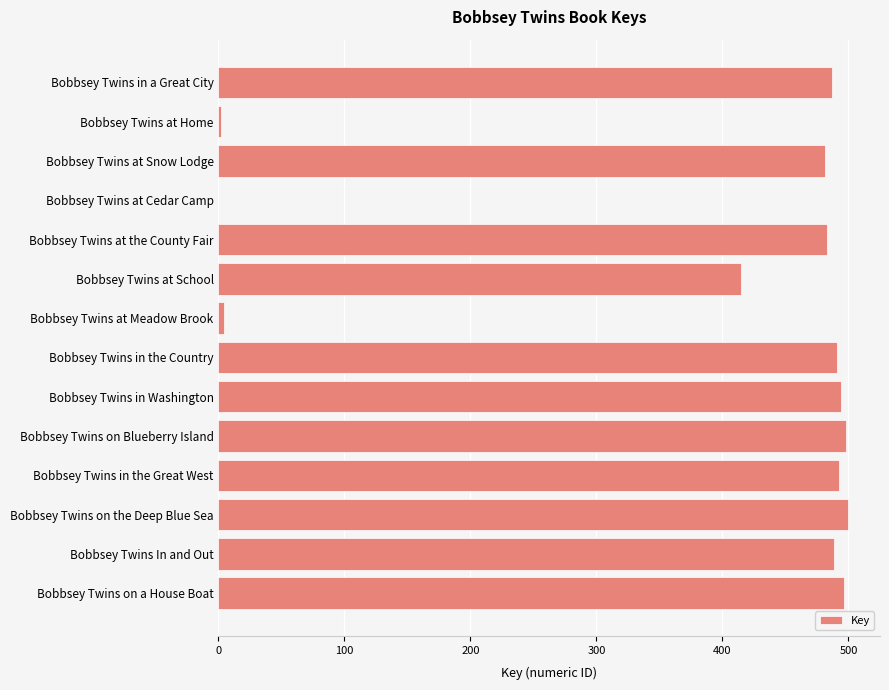

What is the sum of all values?

5333.3